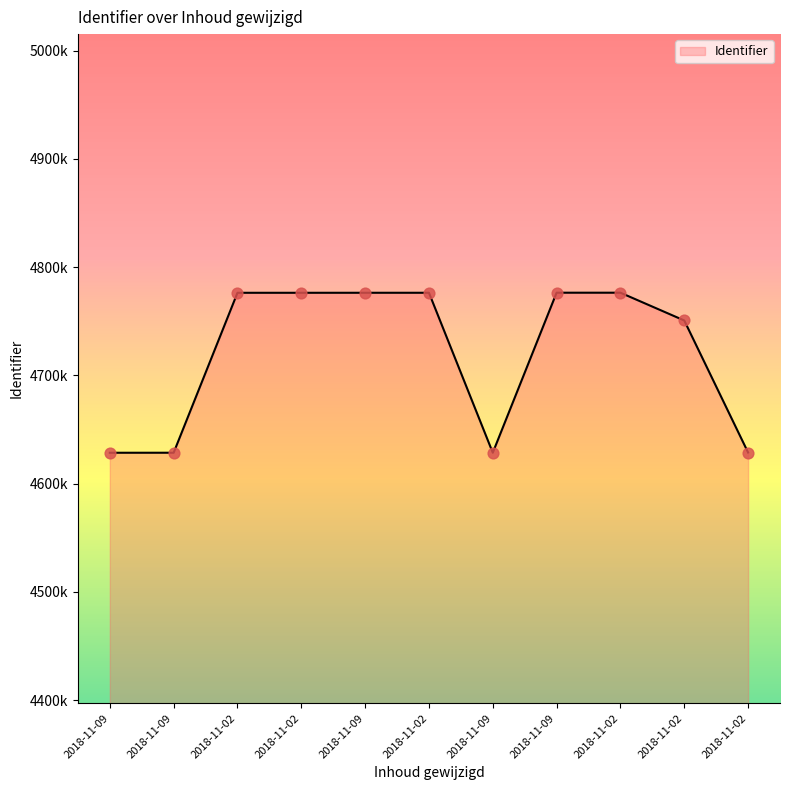

Approximately how many times larger is the value at 2018-11-09 compared to 2018-11-09?

1.0